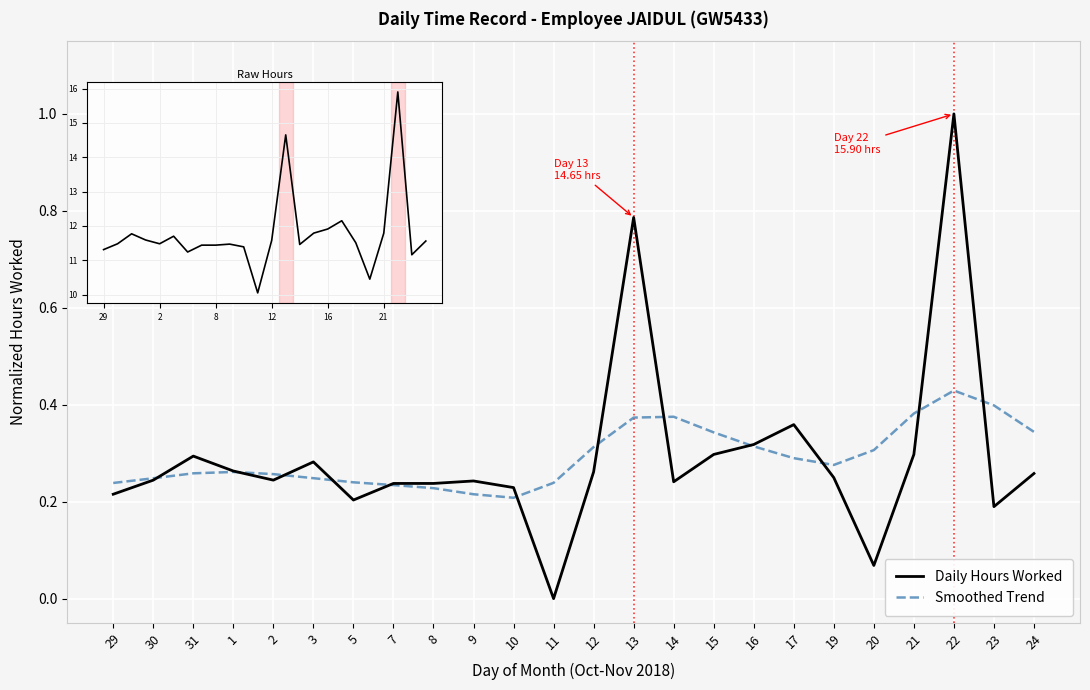

List the series in order of their peak value, lowest first.

Smoothed Trend, Daily Hours Worked